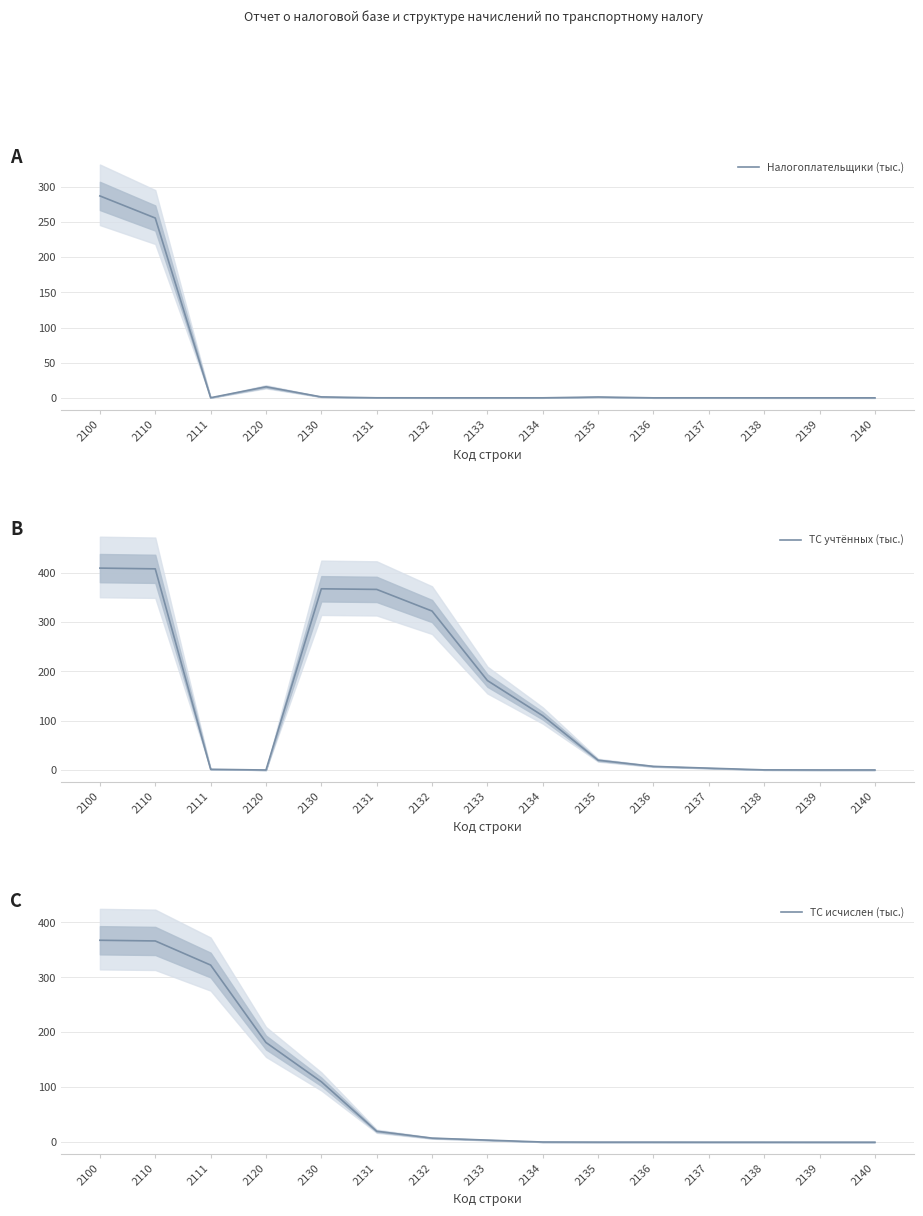

Rank the categories by Налогоплательщики (тыс.) value from highest to lowest.

2100, 2110, 2120, 2130, 2135, 2111, 2131, 2134, 2137, 2136, 2132, 2133, 2138, 2139, 2140